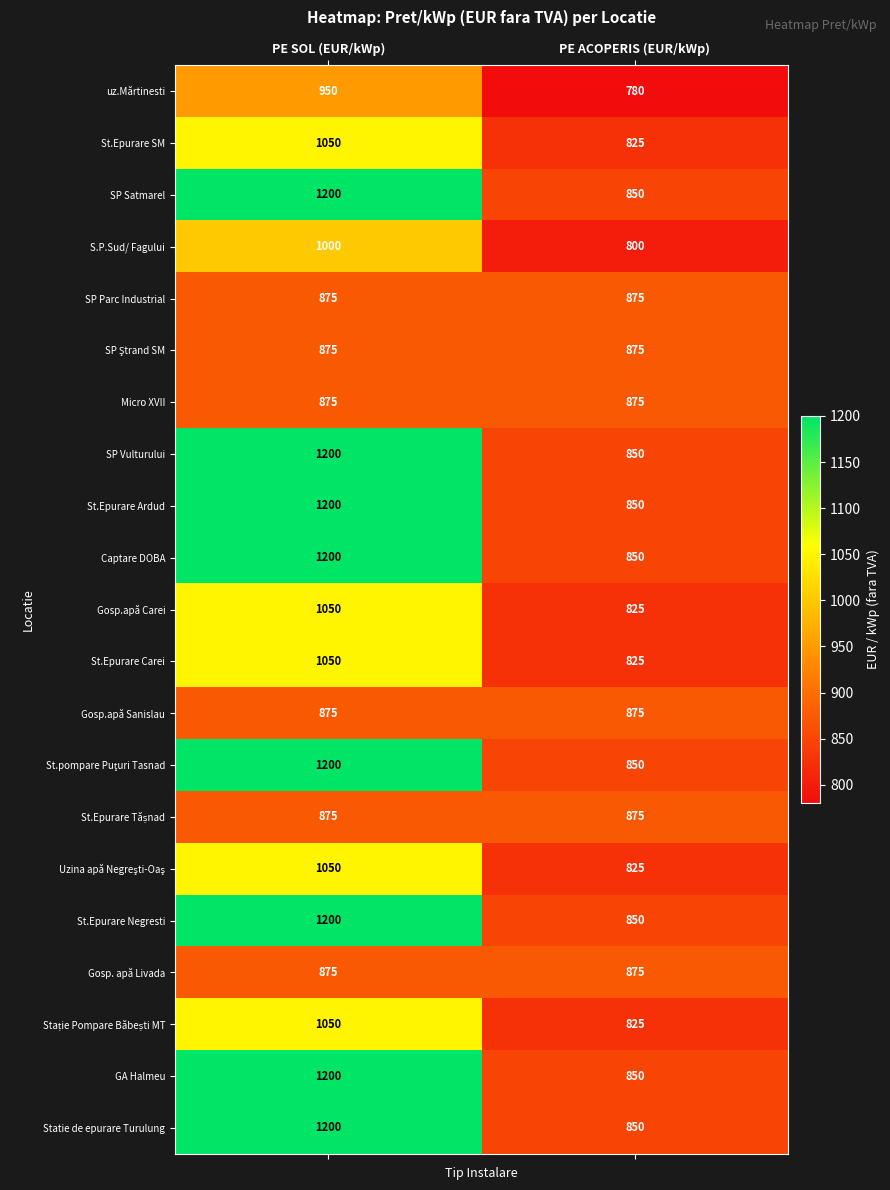

The value of St.Epurare Negresti at PE SOL (EUR/kWp) is 294. True or false?

False